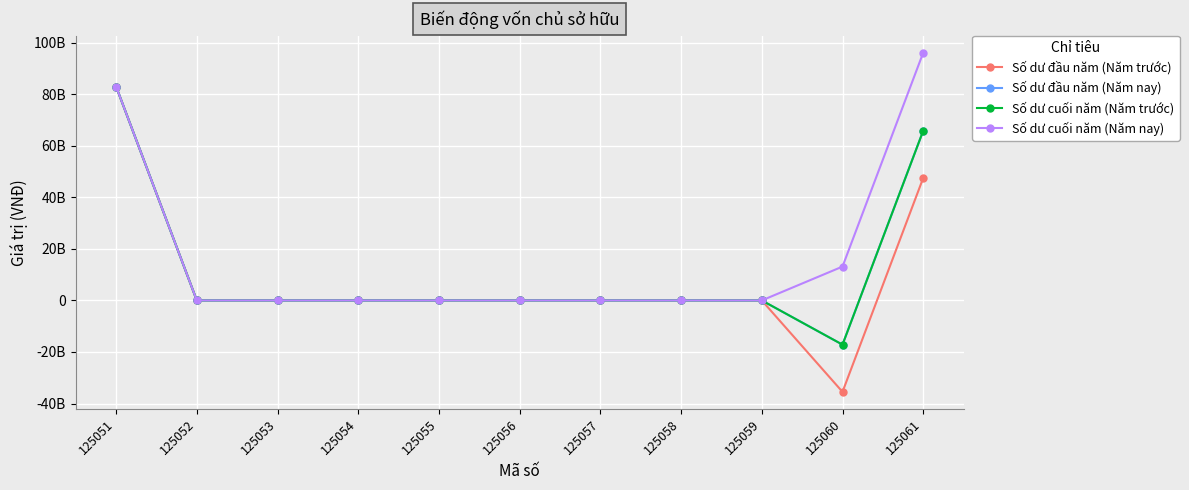

Does the chart have visible grid lines?

Yes